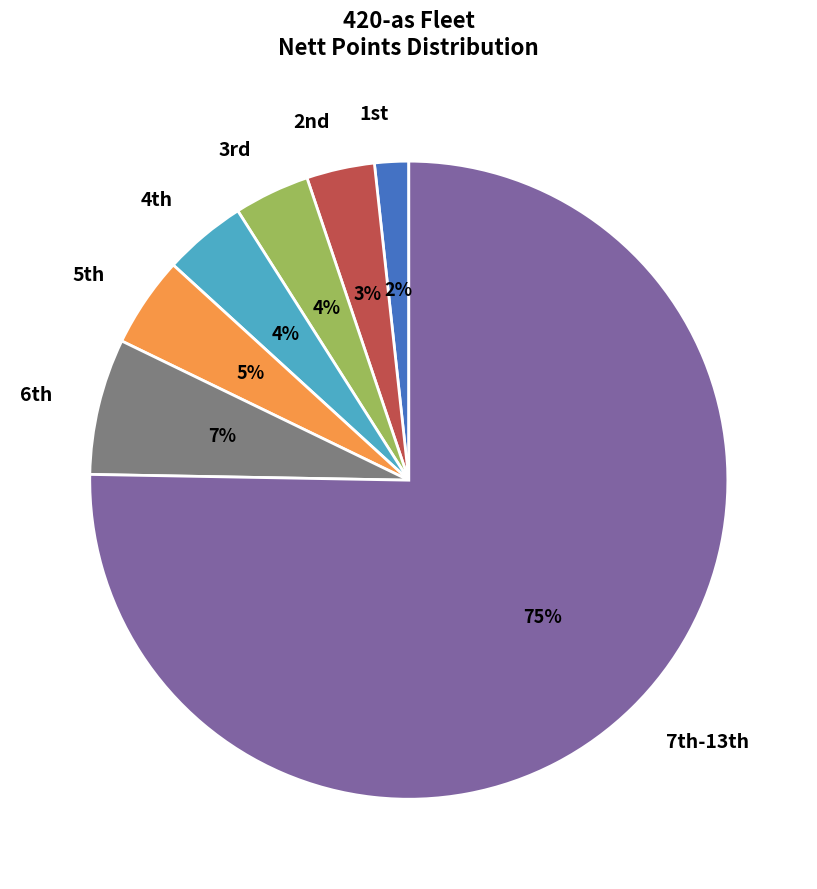

To the nearest percent, what is the average slice percentage?

14%